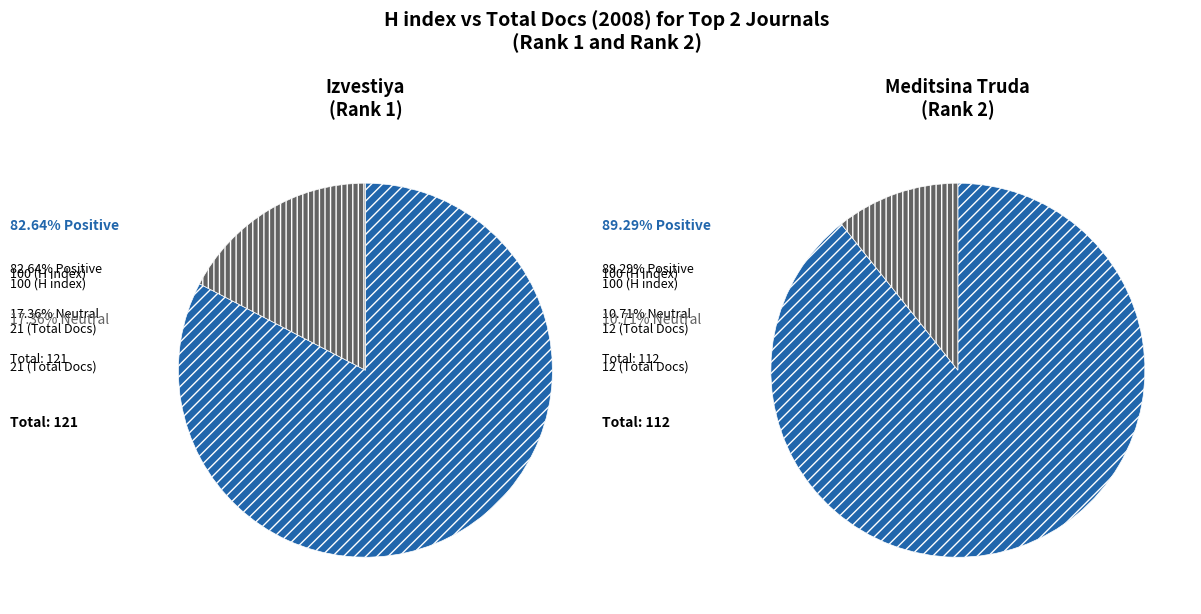

How much of the chart is everything except Izvestiya Vysshikh Uchebnykh Zavedenii?

50.0%